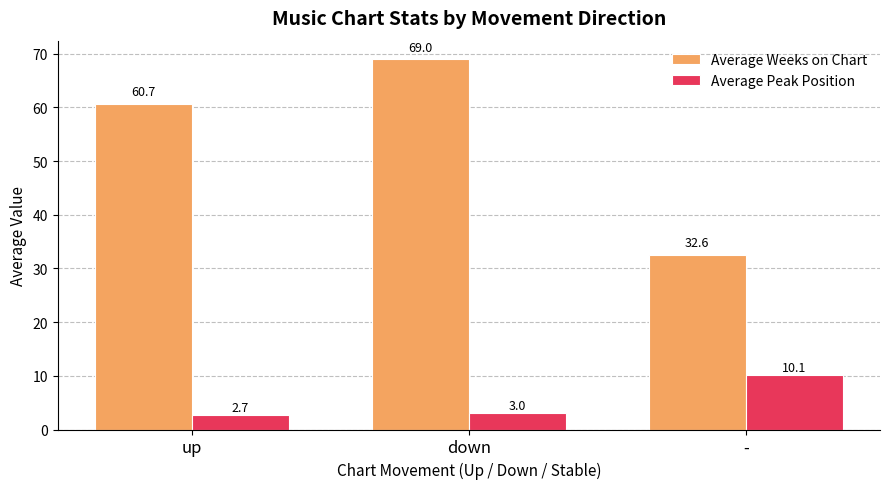

Does the chart contain stacked bars?

No